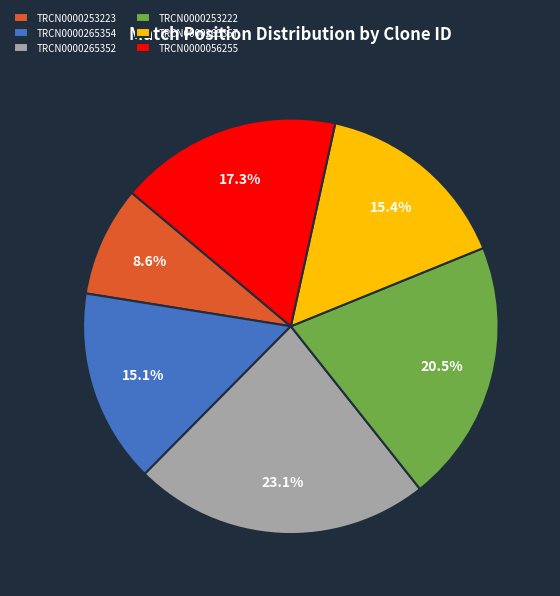

Does TRCN0000253222 account for over 50% of the chart?

No